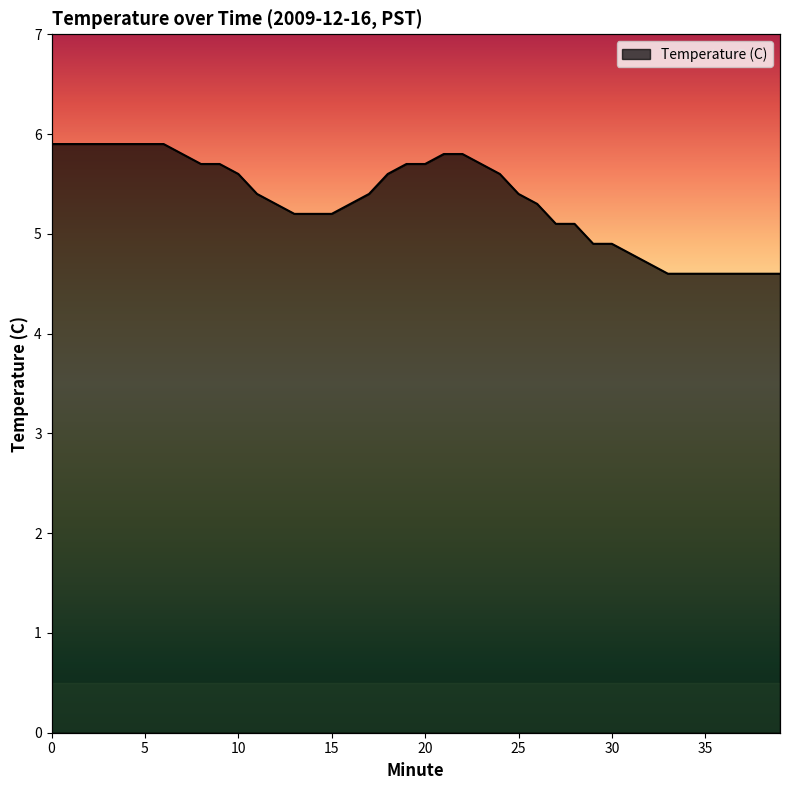

What is the change in value from 11 to 27?

-0.3